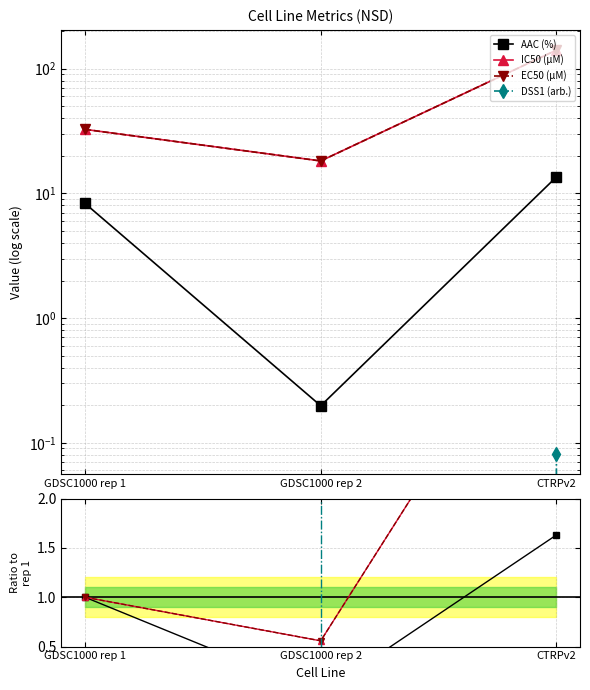

At which category is the sum across all series the highest?

CTRPv2